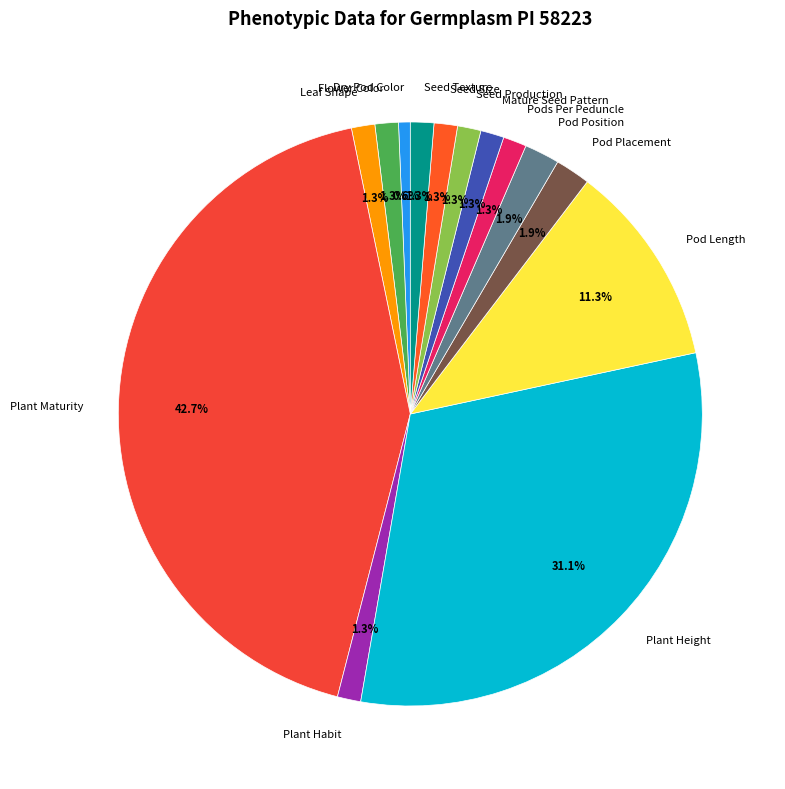

What percentage is the Flower Color slice, to the nearest percent?

1%